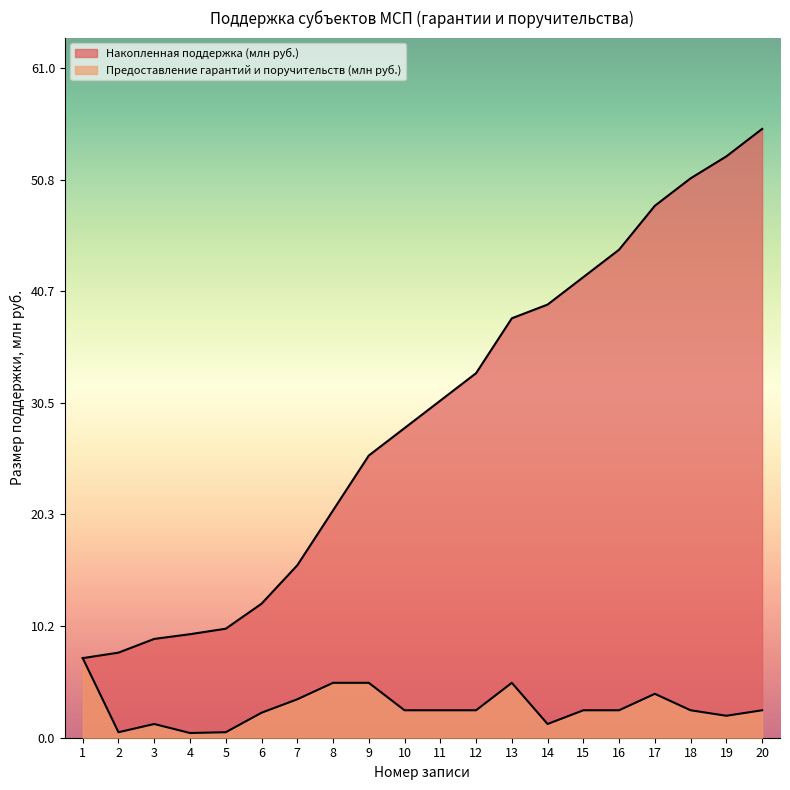

What is the sum of all Накопленная поддержка (млн руб.) values?

581.7